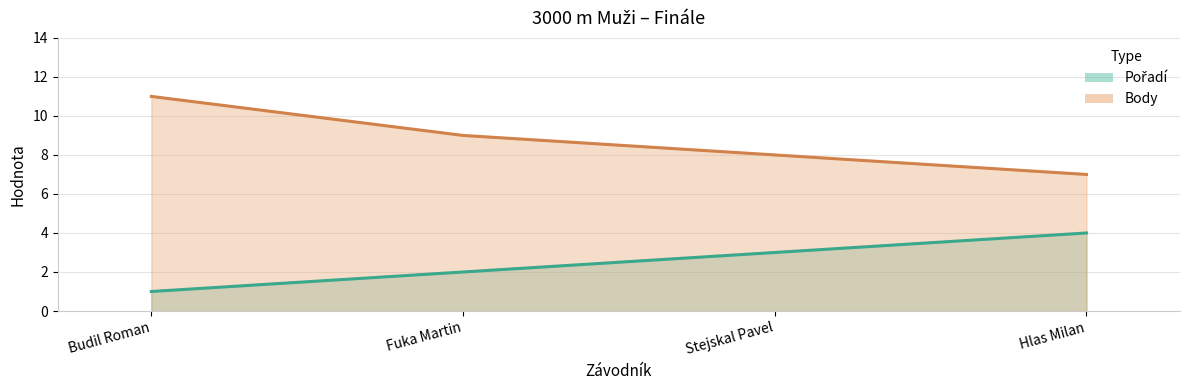

True or false: Pořadí has more than 2 points higher than both neighbors.

False